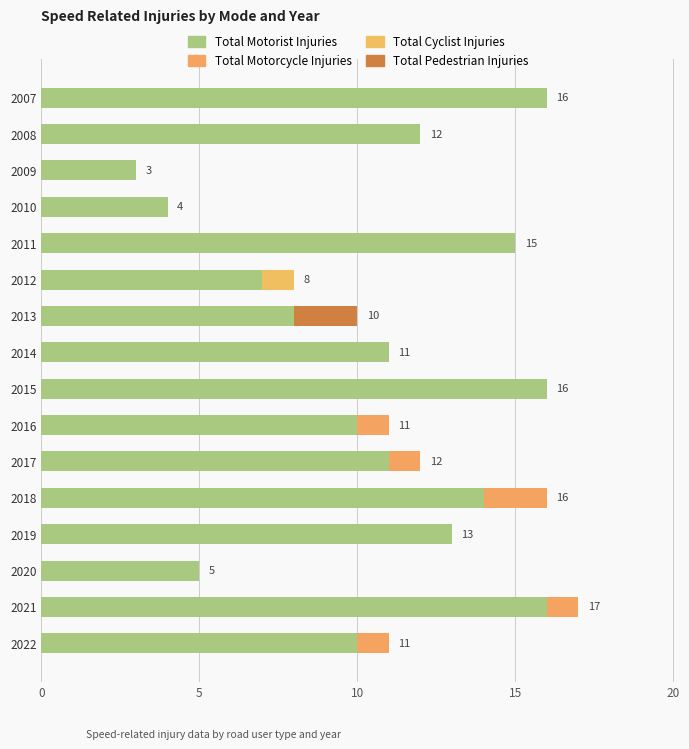

How many series are shown in this chart?

4